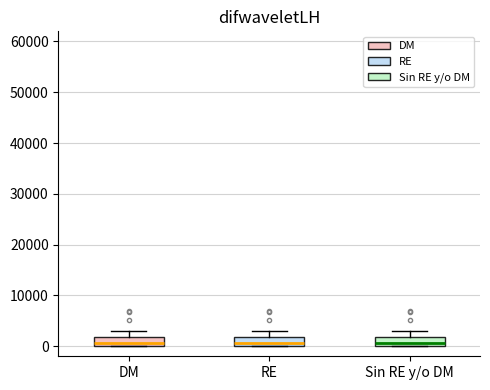

Where is the lower edge of the box for Sin RE y/o DM on the y-axis? The values are not printed on the chart, so give them approximately, as read against the axis.

0